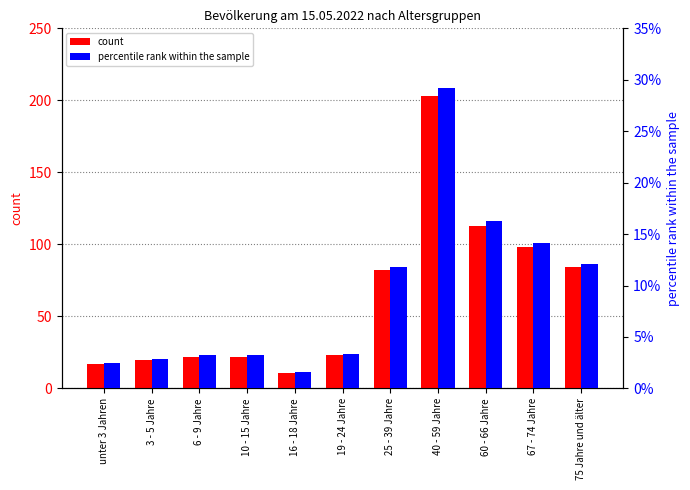

What is the label of the 5th bar from the right?

25 - 39 Jahre